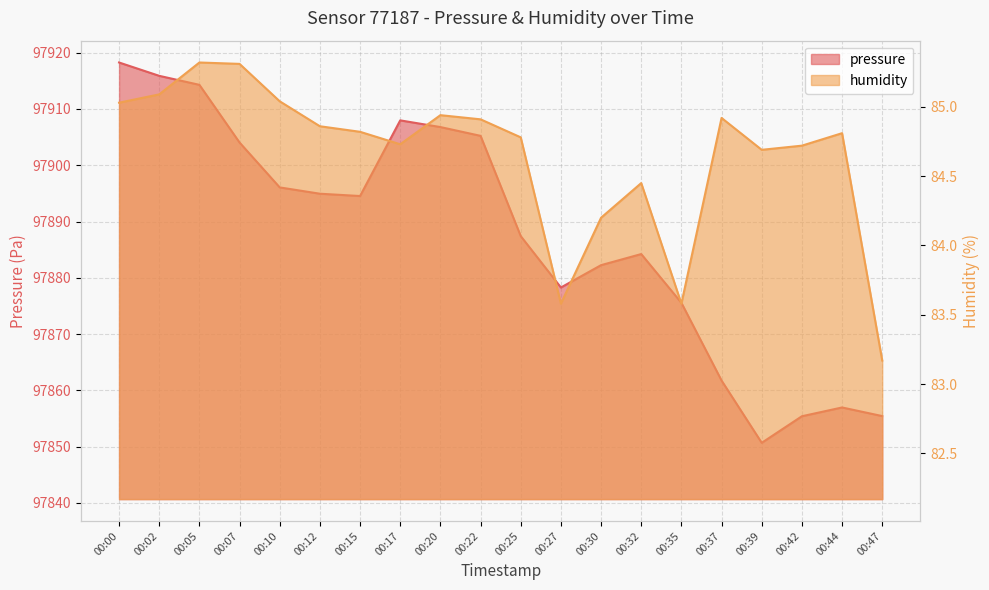

Which series has the largest range (max minus min)?

pressure